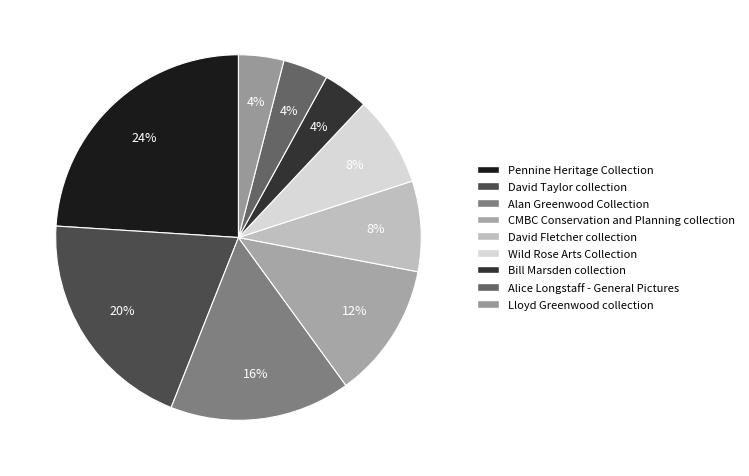

Is the sum of Wild Rose Arts Collection and Lloyd Greenwood collection greater than half?

No